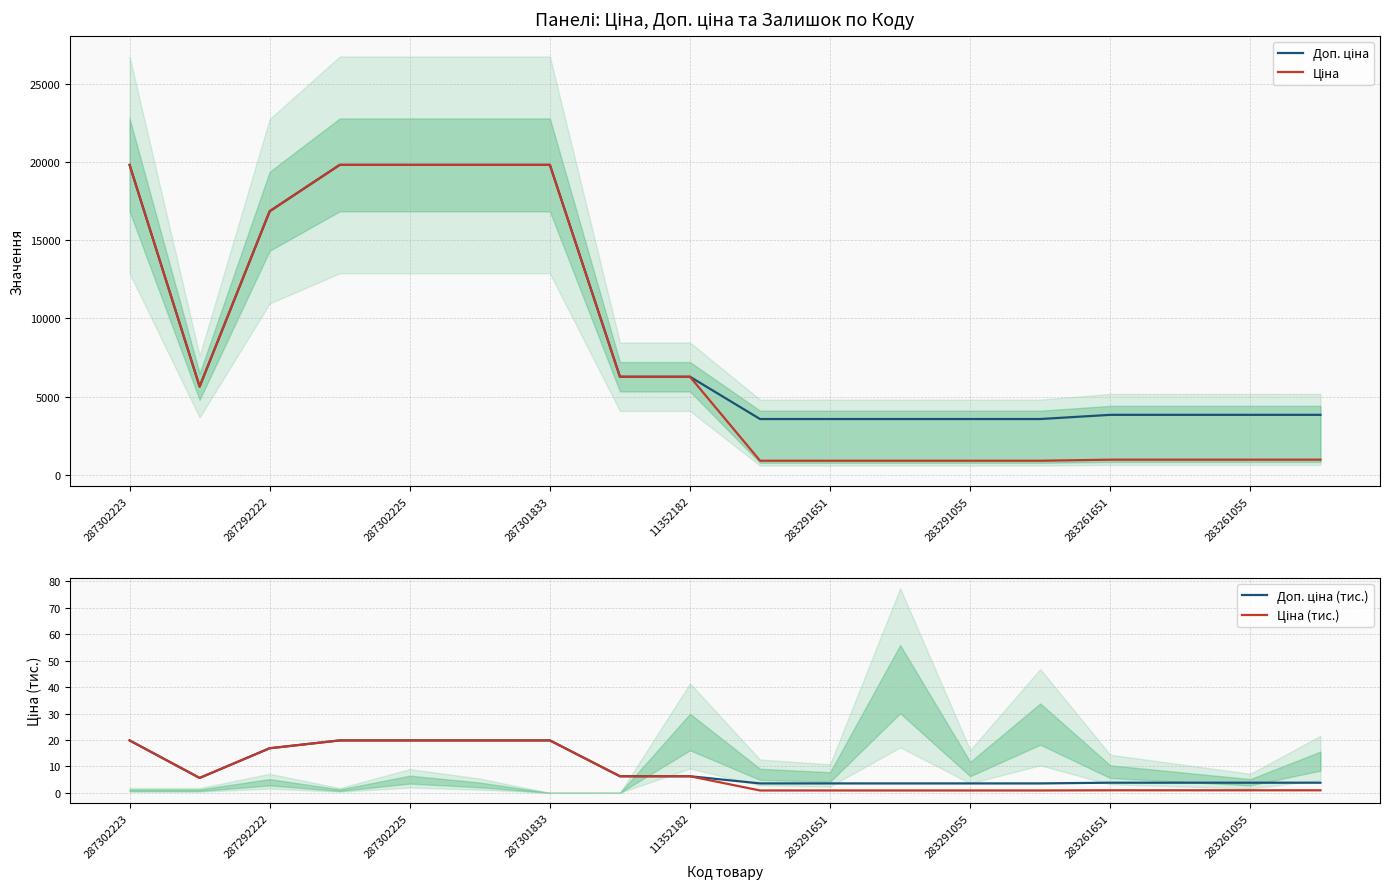

What are all the series names shown in the legend?

Доп. ціна, Ціна, Доп. ціна (тис.), Ціна (тис.)